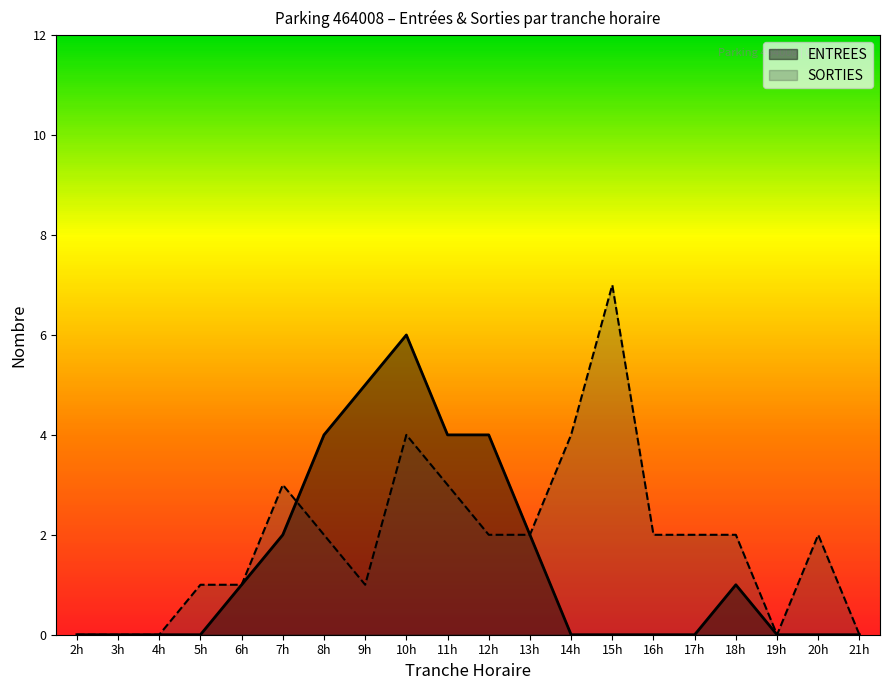

List the series in order of their overall mean, highest first.

SORTIES, ENTREES